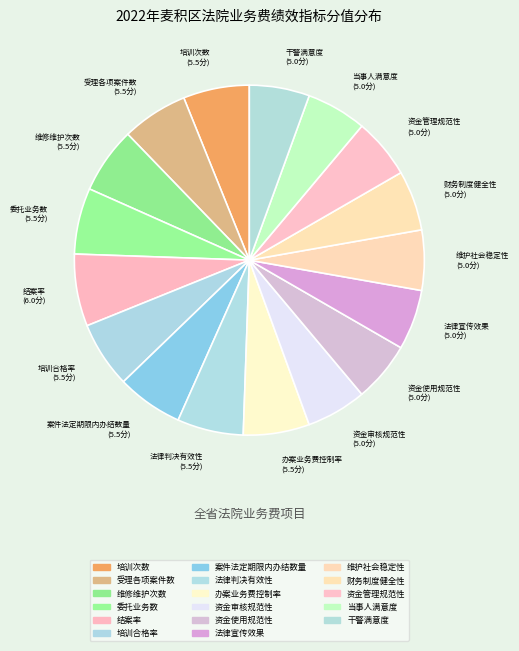

Count the number of slices in the pie.

17